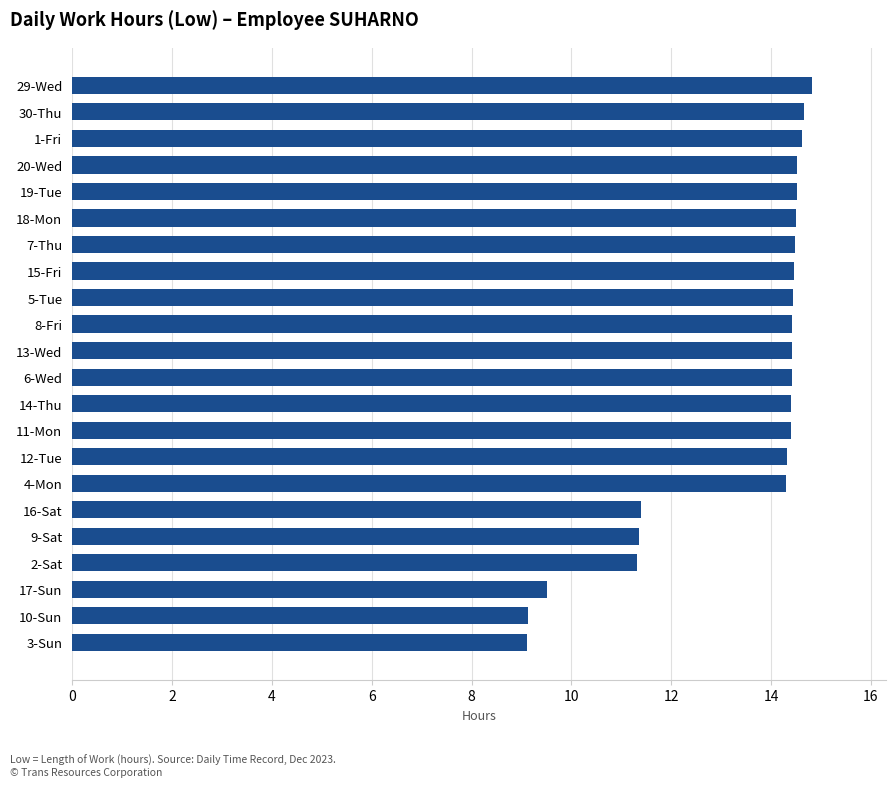

What is the sum of the values at 29-Wed and 1-Fri?

29.4